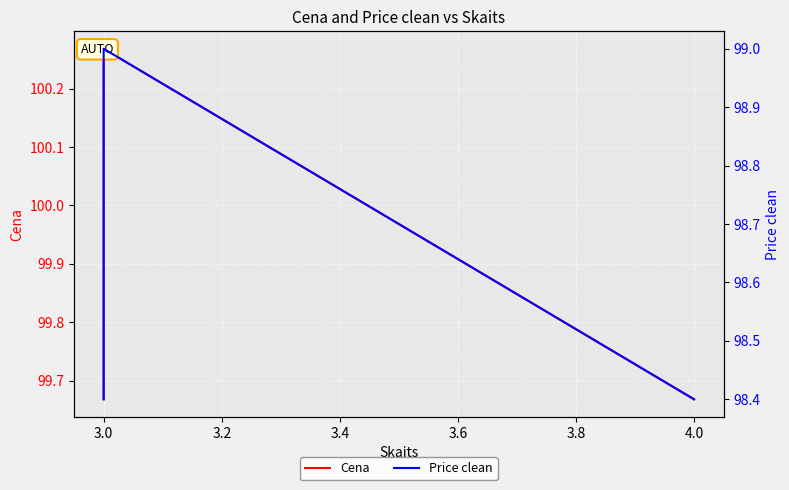

Rank the series by their maximum value, from lowest to highest.

Price clean, Cena